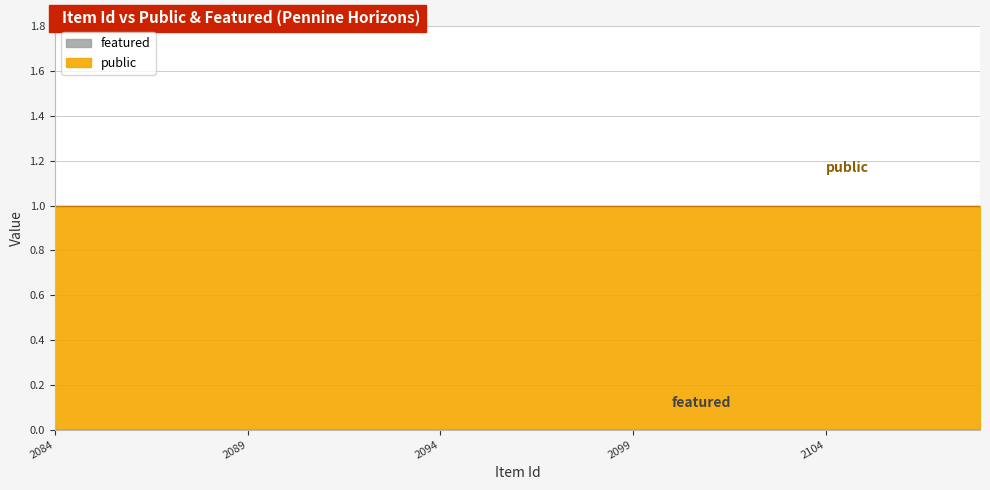

Count the number of data series in this chart.

2